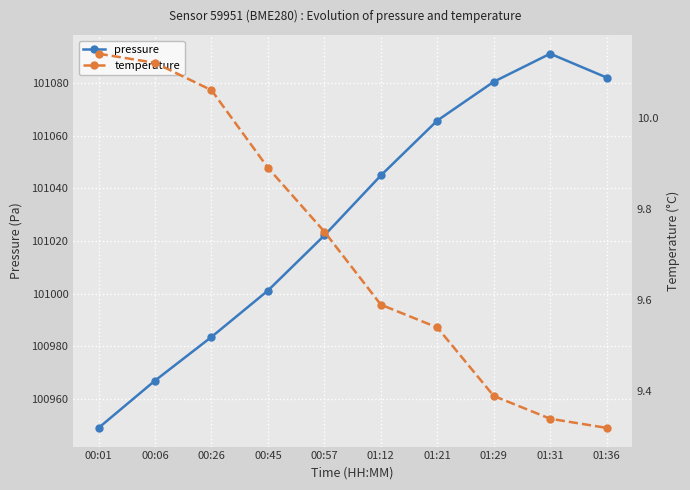

What is the maximum value shown in the chart?

101091.2